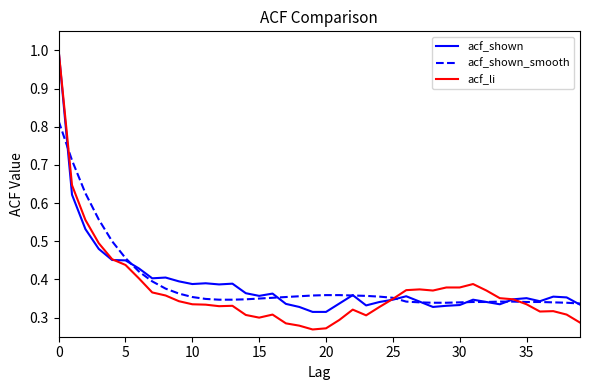

True or false: acf_li and acf_shown intersect in this chart.

True